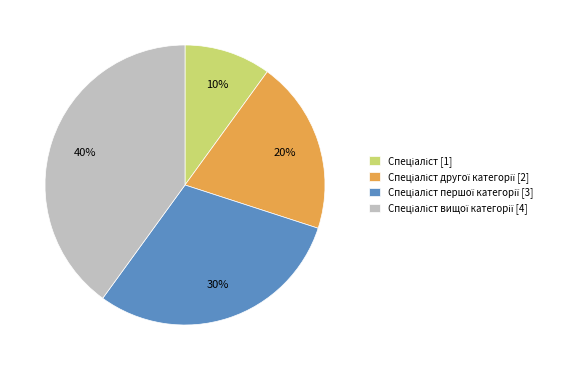

Is there a majority slice in this chart?

No